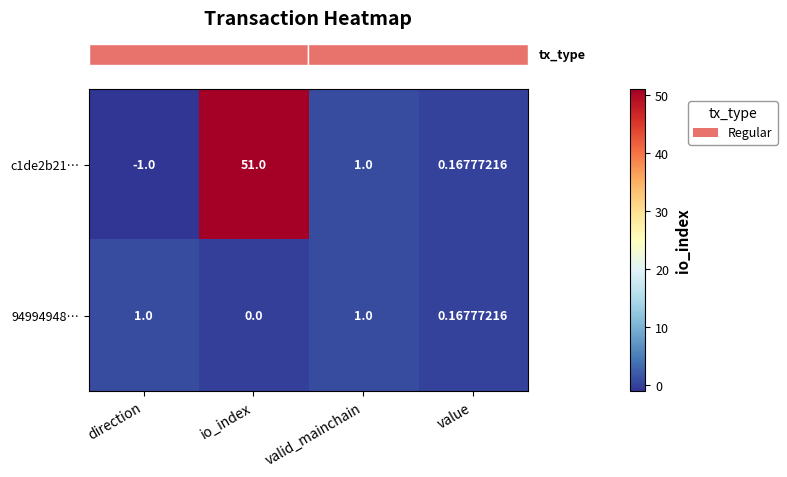

Where is 94994948… nearest to the value 0?

io_index